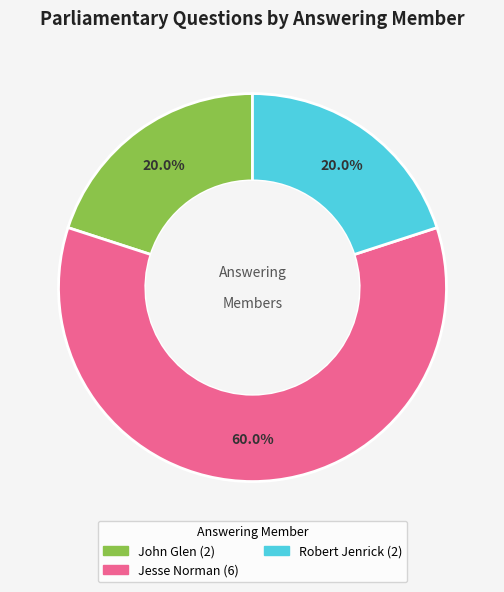

Is there any slice that represents more than half of the pie?

Yes